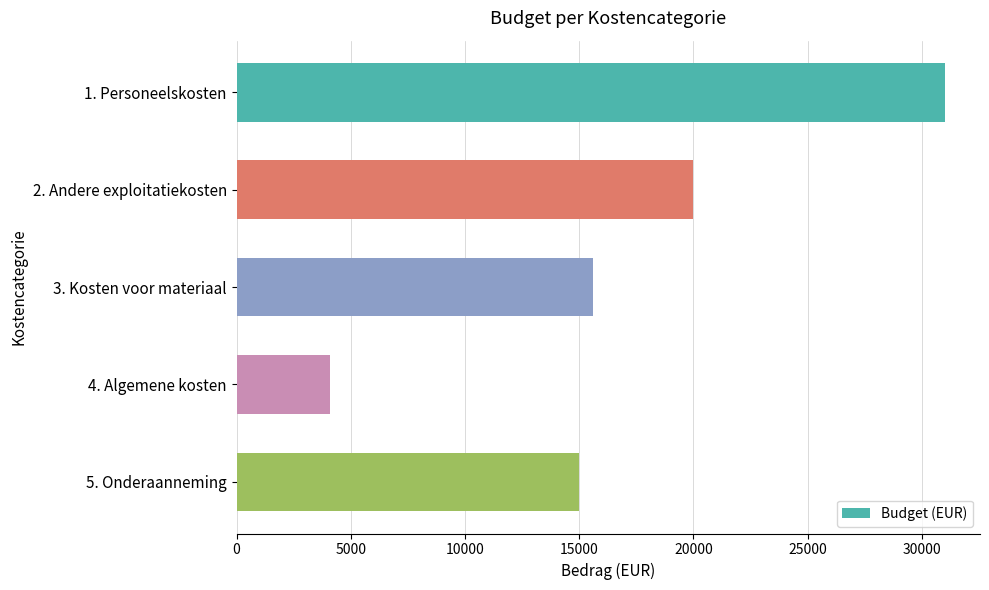

What is the sum of all values?

85700